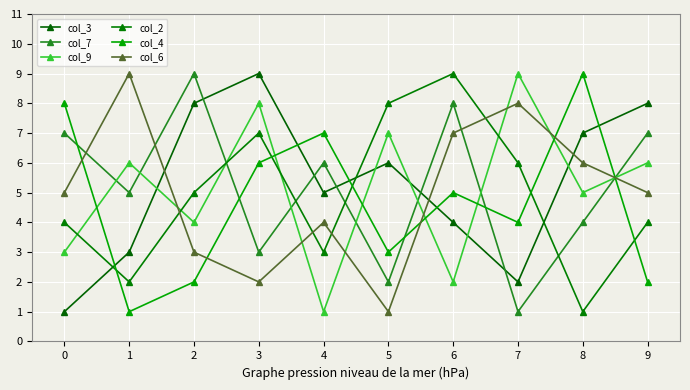

In col_4, how many points are higher than both neighbors (excluding endpoints)?

3